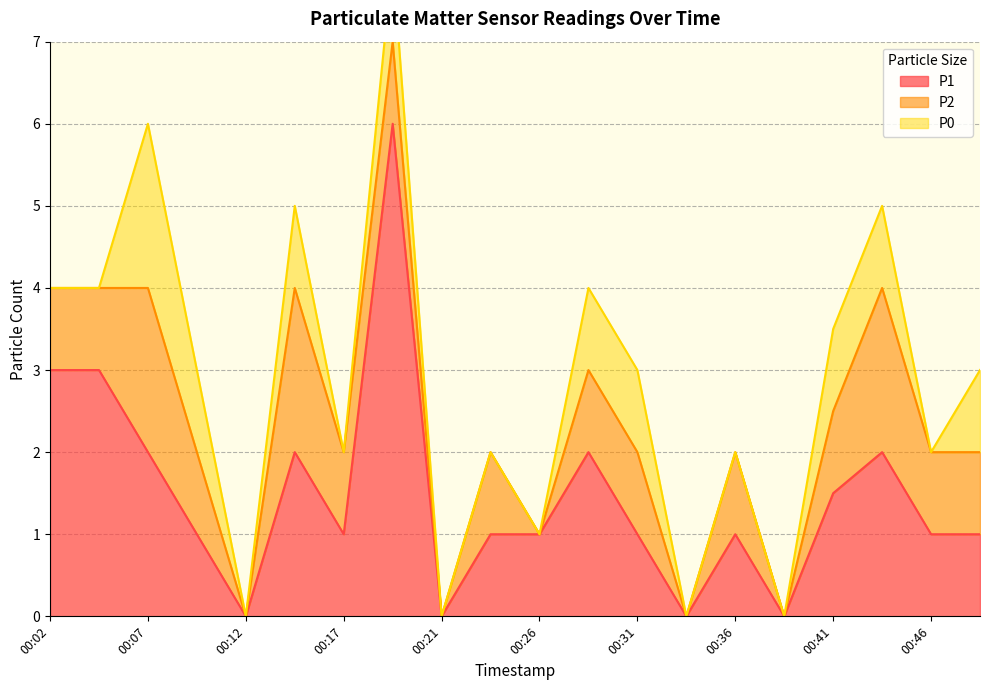

Reading left to right, extract all data points from this chart.

P1: 00:02=3.0	00:04=3.0	00:07=2.0	00:09=1.0	00:12=0.0	00:14=2.0	00:17=1.0	00:19=6.0	00:21=0.0	00:24=1.0	00:26=1.0	00:29=2.0	00:31=1.0	00:34=0.0	00:36=1.0	00:39=0.0	00:41=1.5	00:44=2.0	00:46=1.0	00:49=1.0
P2: 00:02=1.0	00:04=1.0	00:07=2.0	00:09=1.0	00:12=0.0	00:14=2.0	00:17=1.0	00:19=1.0	00:21=0.0	00:24=1.0	00:26=0.0	00:29=1.0	00:31=1.0	00:34=0.0	00:36=1.0	00:39=0.0	00:41=1.0	00:44=2.0	00:46=1.0	00:49=1.0
P0: 00:02=0.0	00:04=0.0	00:07=2.0	00:09=1.0	00:12=0.0	00:14=1.0	00:17=0.0	00:19=1.0	00:21=0.0	00:24=0.0	00:26=0.0	00:29=1.0	00:31=1.0	00:34=0.0	00:36=0.0	00:39=0.0	00:41=1.0	00:44=1.0	00:46=0.0	00:49=1.0